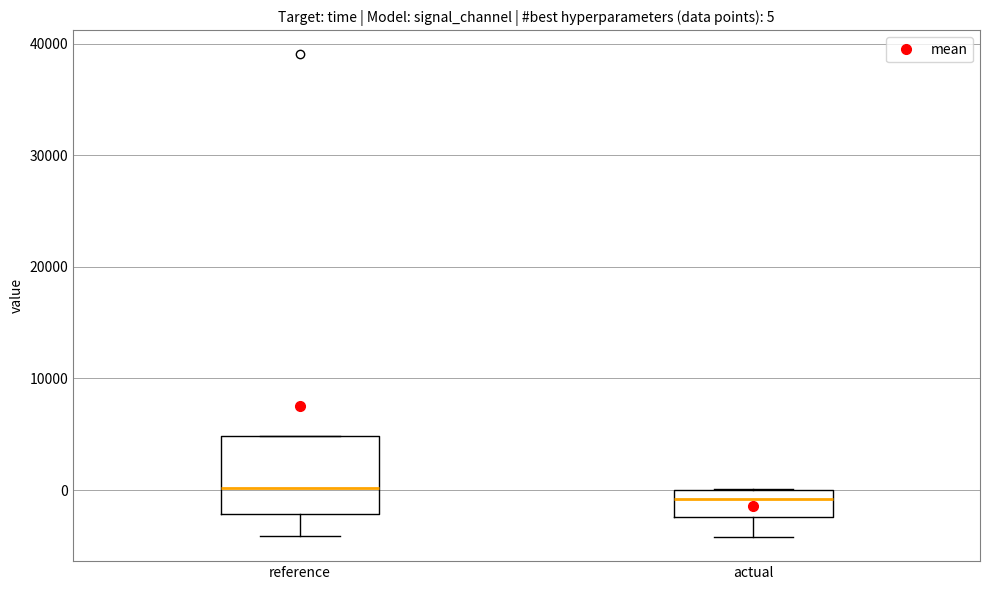

Which box is the tallest, from its lower edge to its upper edge?

reference